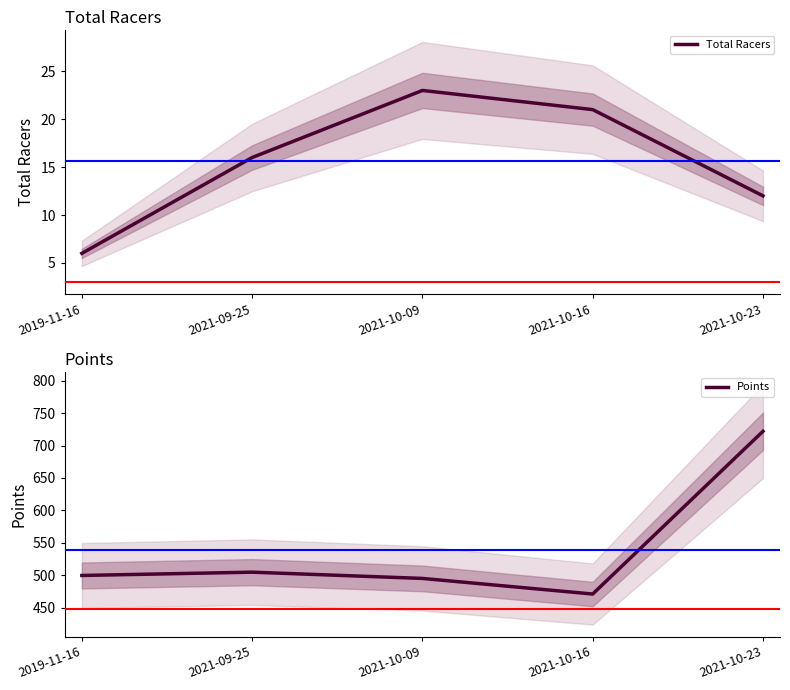

How many data points does each series have?

5